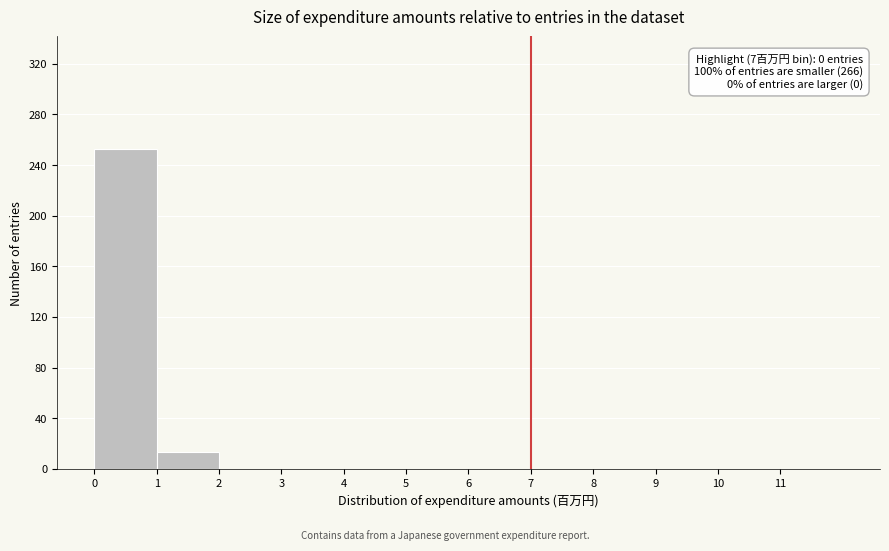

Over which range of the x-axis is the bar tallest?

0 to 1